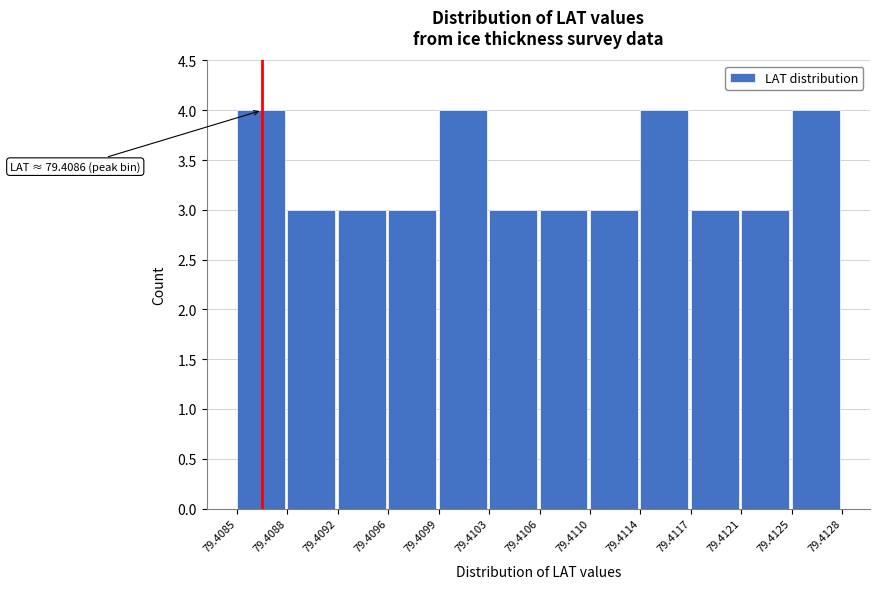

Reading left to right, list all the values displayed in this chart.

79.4085=4	79.4088=3	79.4092=3	79.4096=3	79.4099=4	79.4103=3	79.4106=3	79.4110=3	79.4114=4	79.4117=3	79.4121=3	79.4125=4